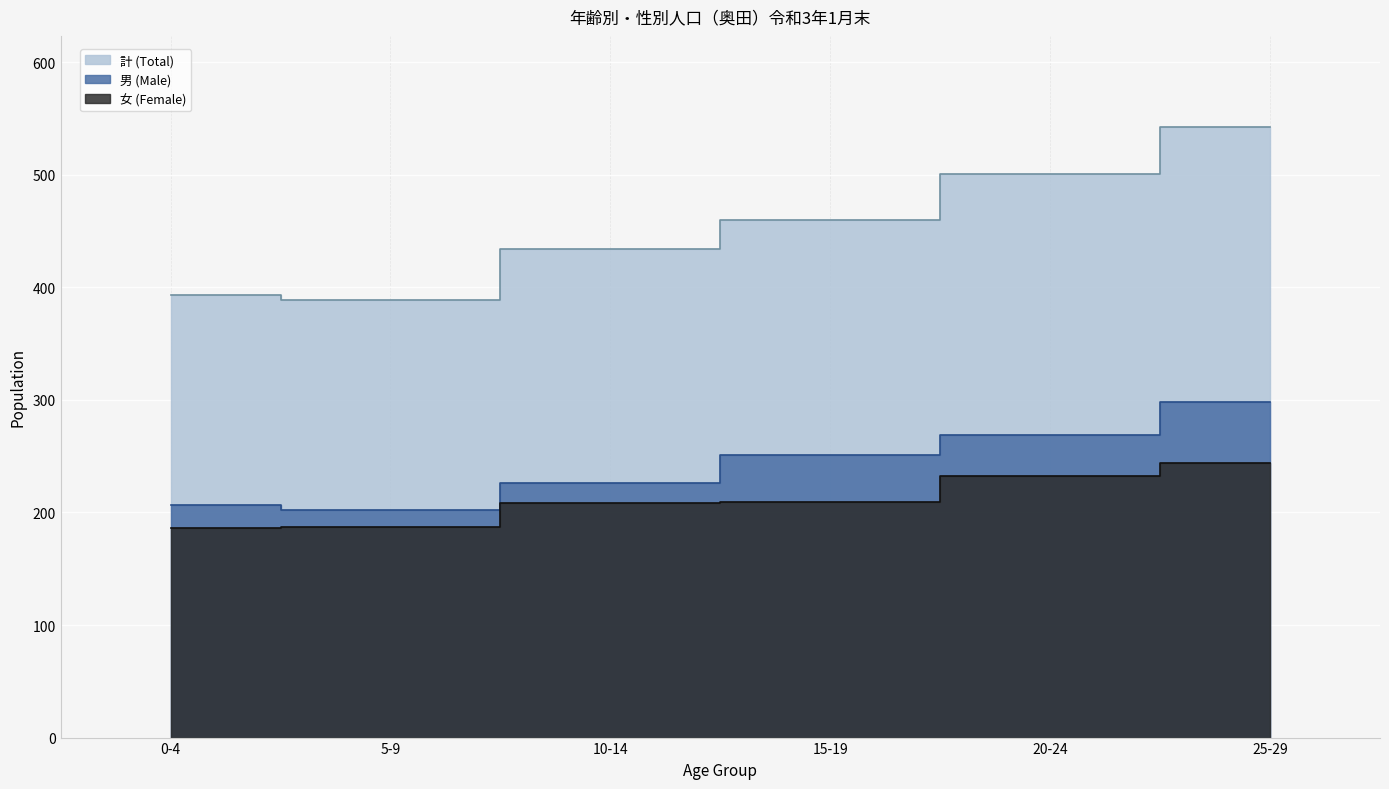

Where does the 男 (Male) series first go above 251?

20-24